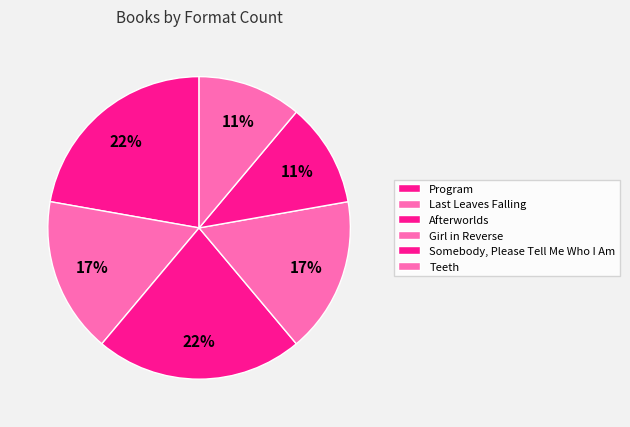

How many segments does this pie chart have?

6